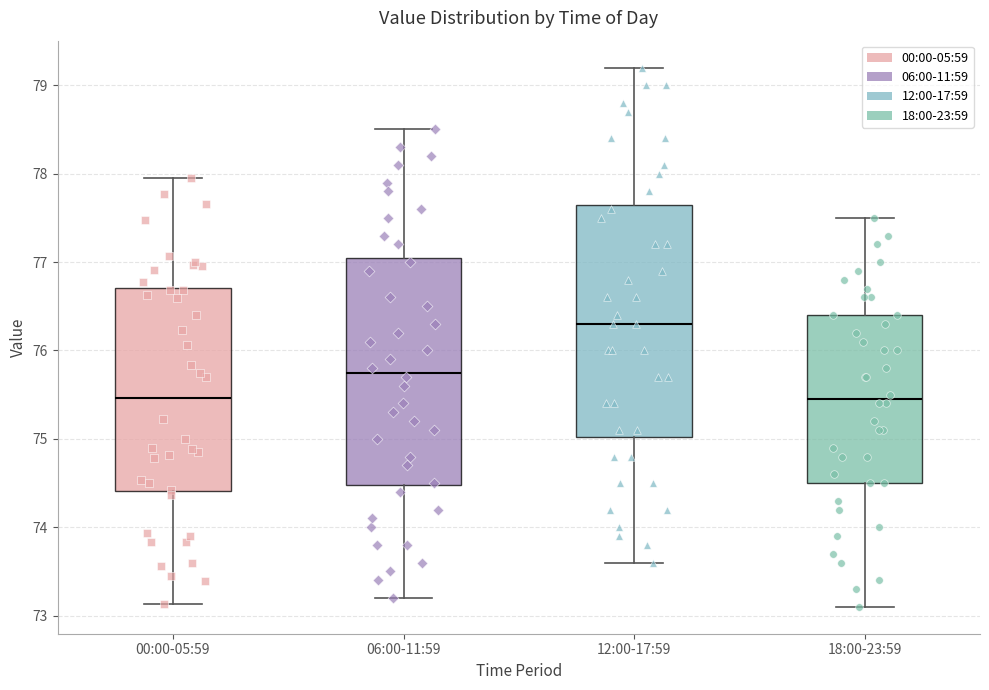

Which box's median line is the highest?

12:00-17:59